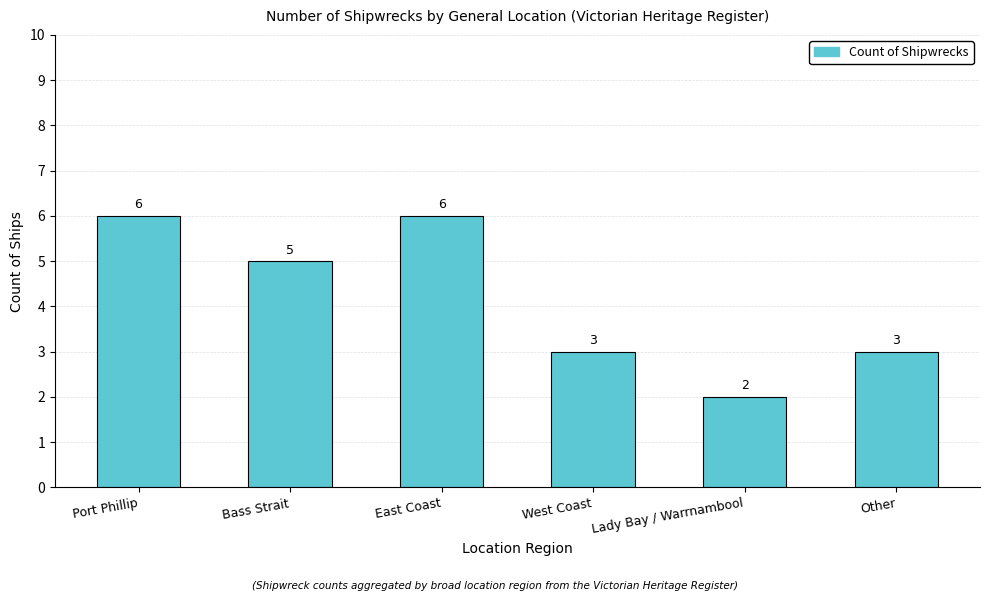

Count the values in the range 3 to 6.

5